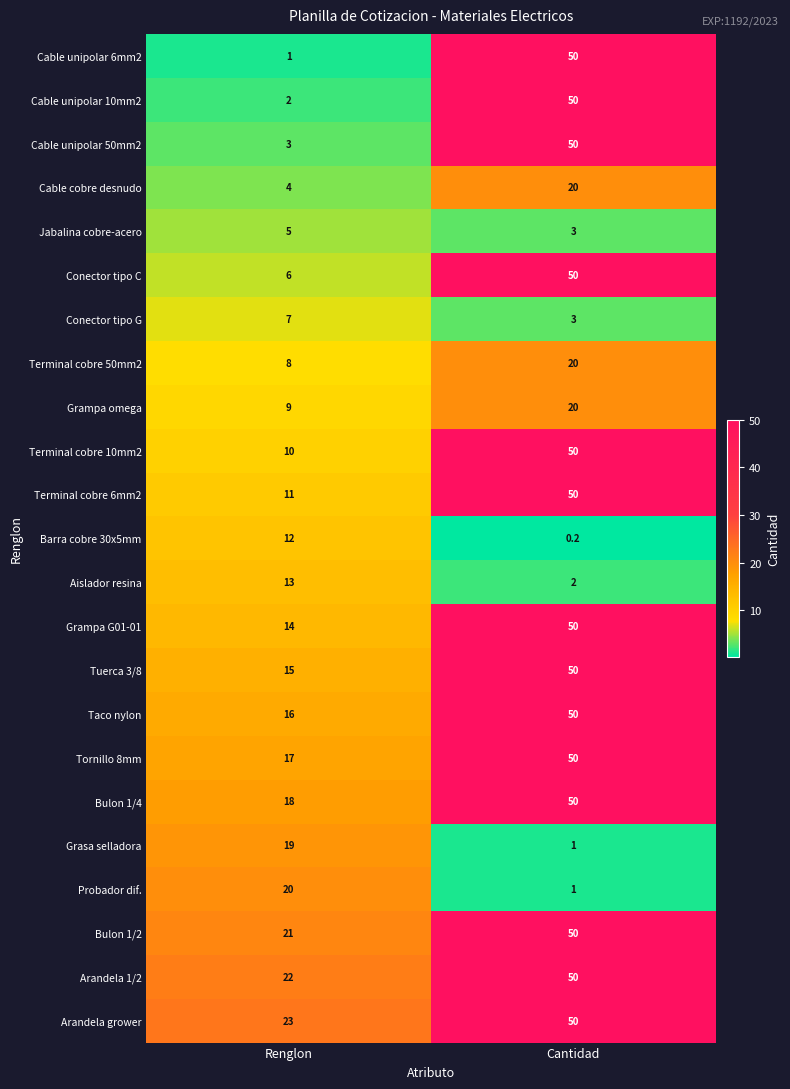

List the labels in order of Cable unipolar 6mm2 value, largest first.

Cantidad, Renglon